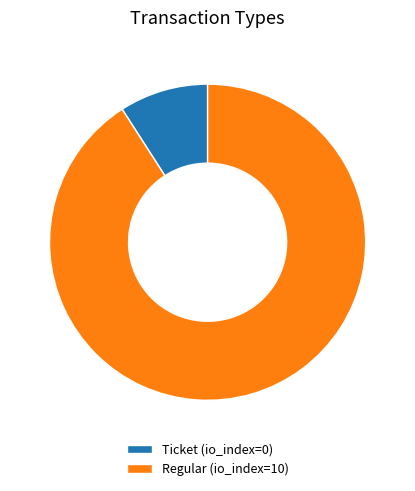

What is the largest slice in the pie chart?

Regular